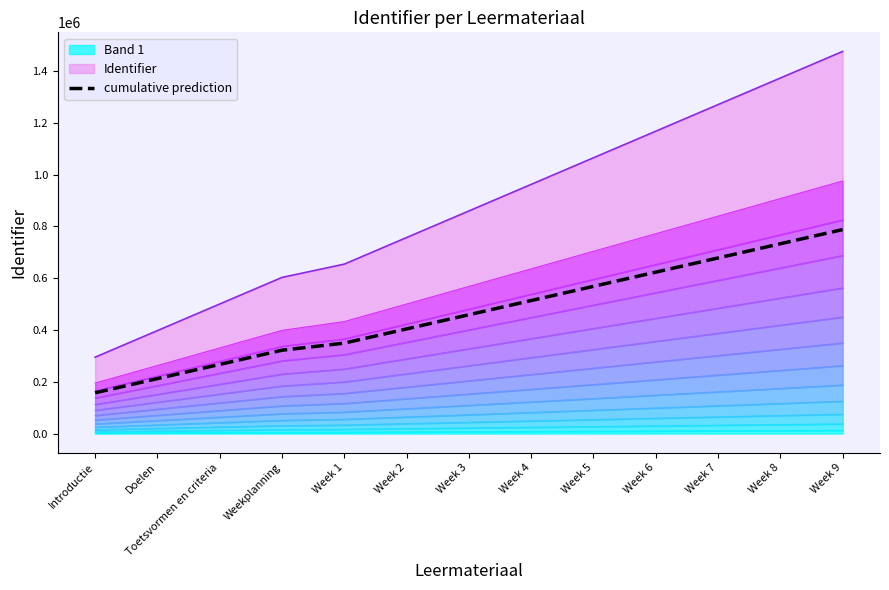

What is the difference between the values at Introductie and Week 2?

246521.7